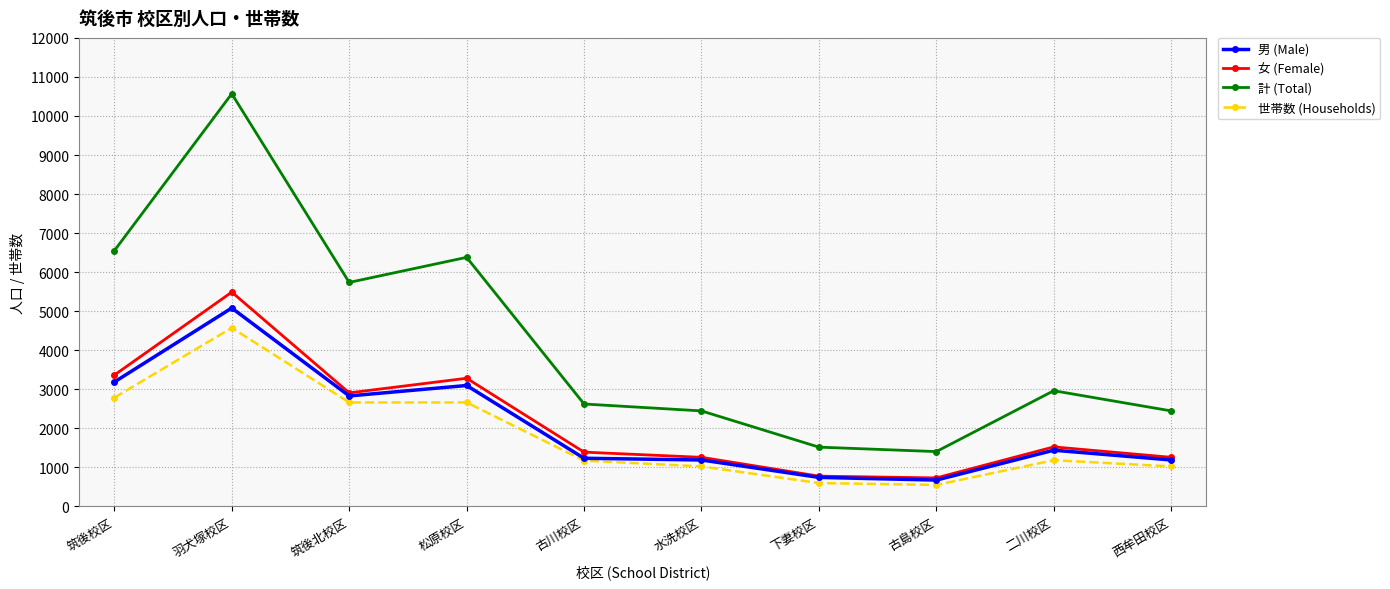

True or false: 計 (Total) and 男 (Male) cross at least once.

False